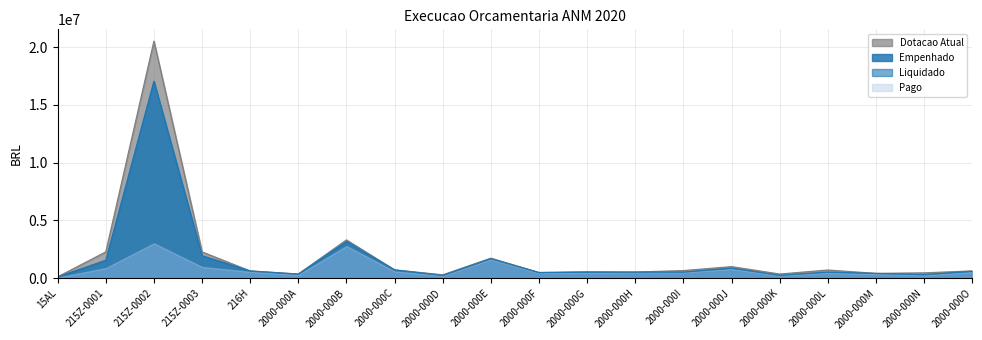

True or false: Empenhado has a value of 511053.1 at 2000-000H.

True